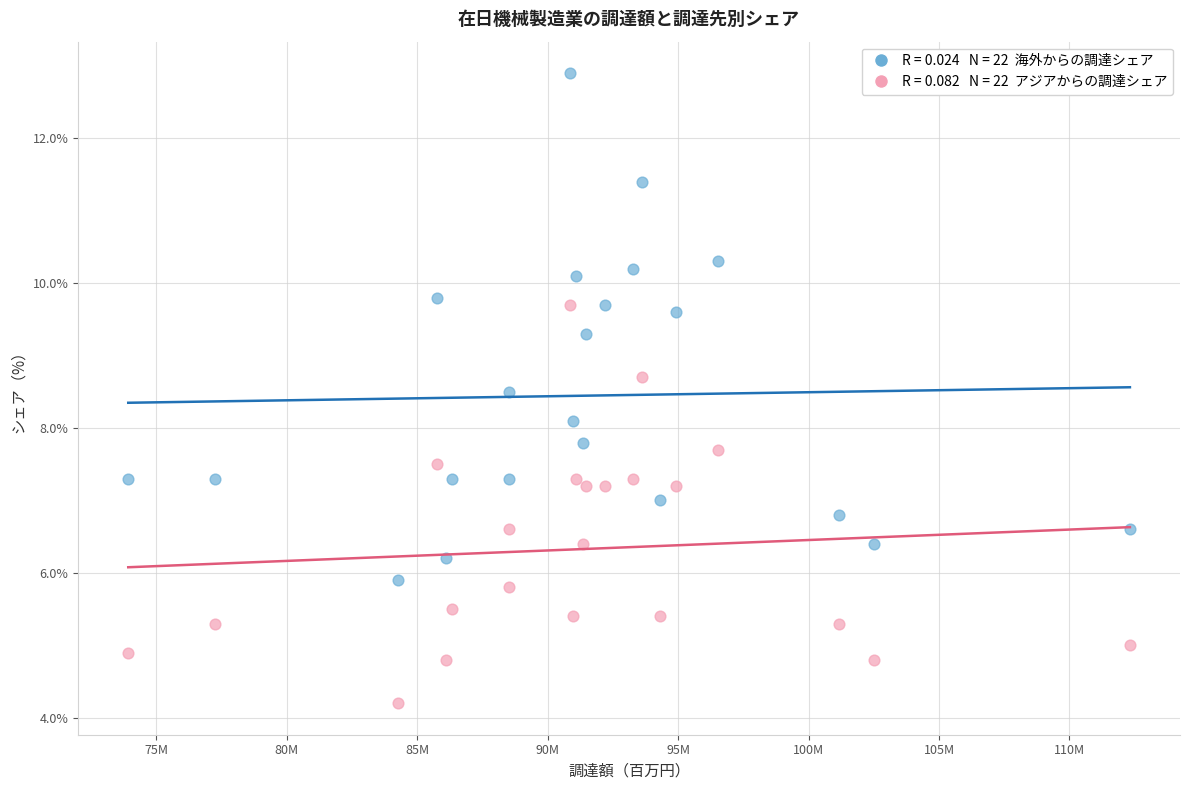

Across all data points, what is the range of X values (max minus min)?

38400725.0